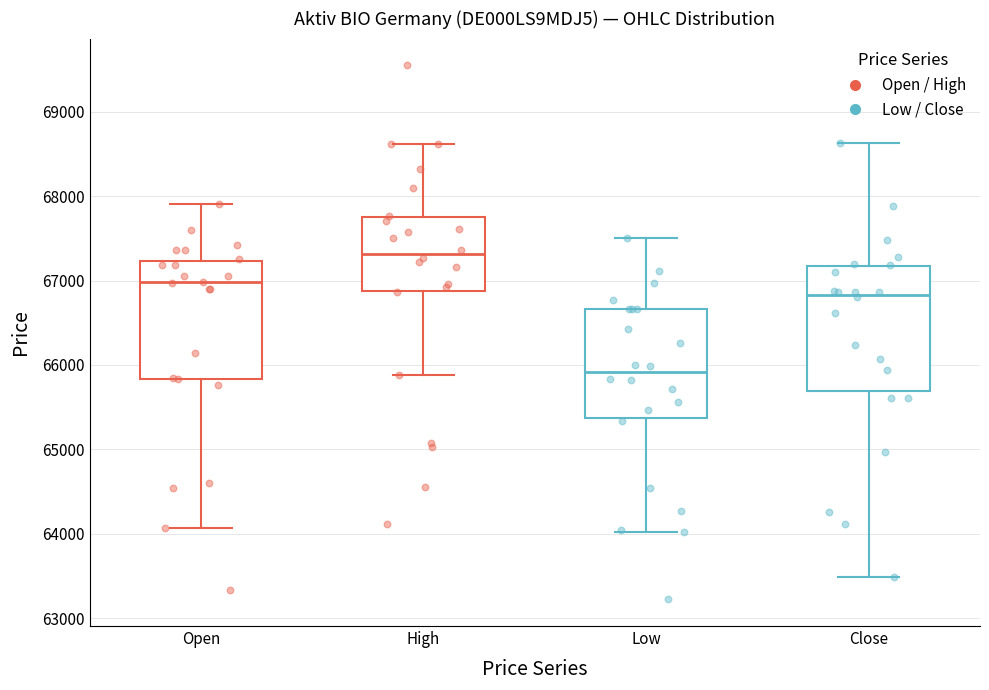

Where is the lower edge of the box for Open on the y-axis? The values are not printed on the chart, so give them approximately, as read against the axis.

65800